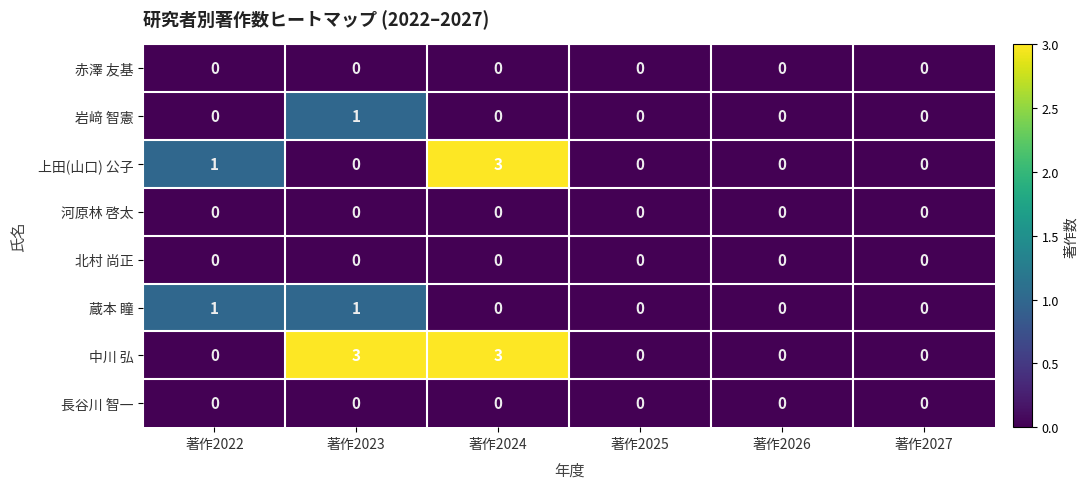

What is the maximum value shown in the chart?

3